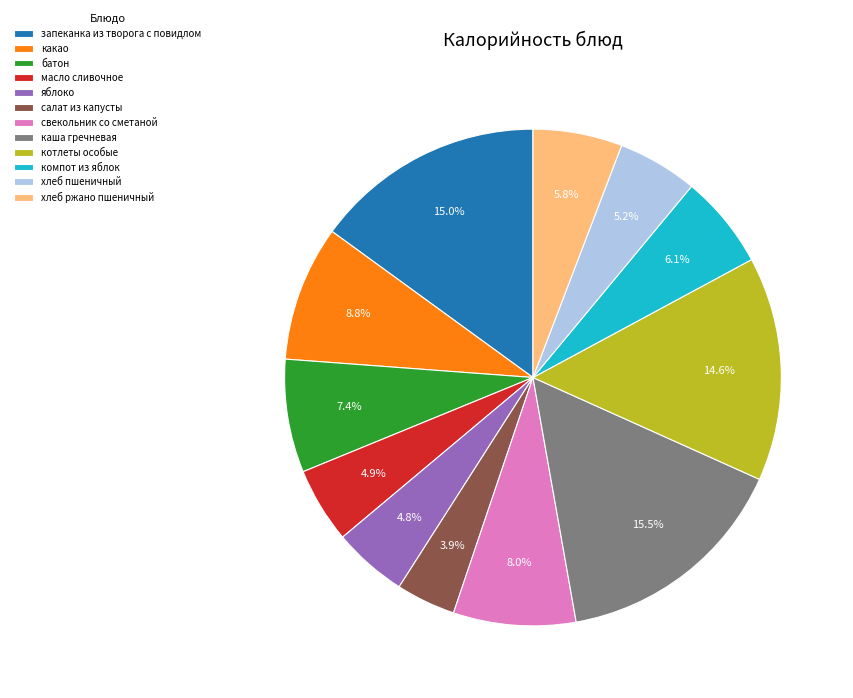

To the nearest percent, what is the combined percentage of яблоко and свекольник со сметаной?

13%